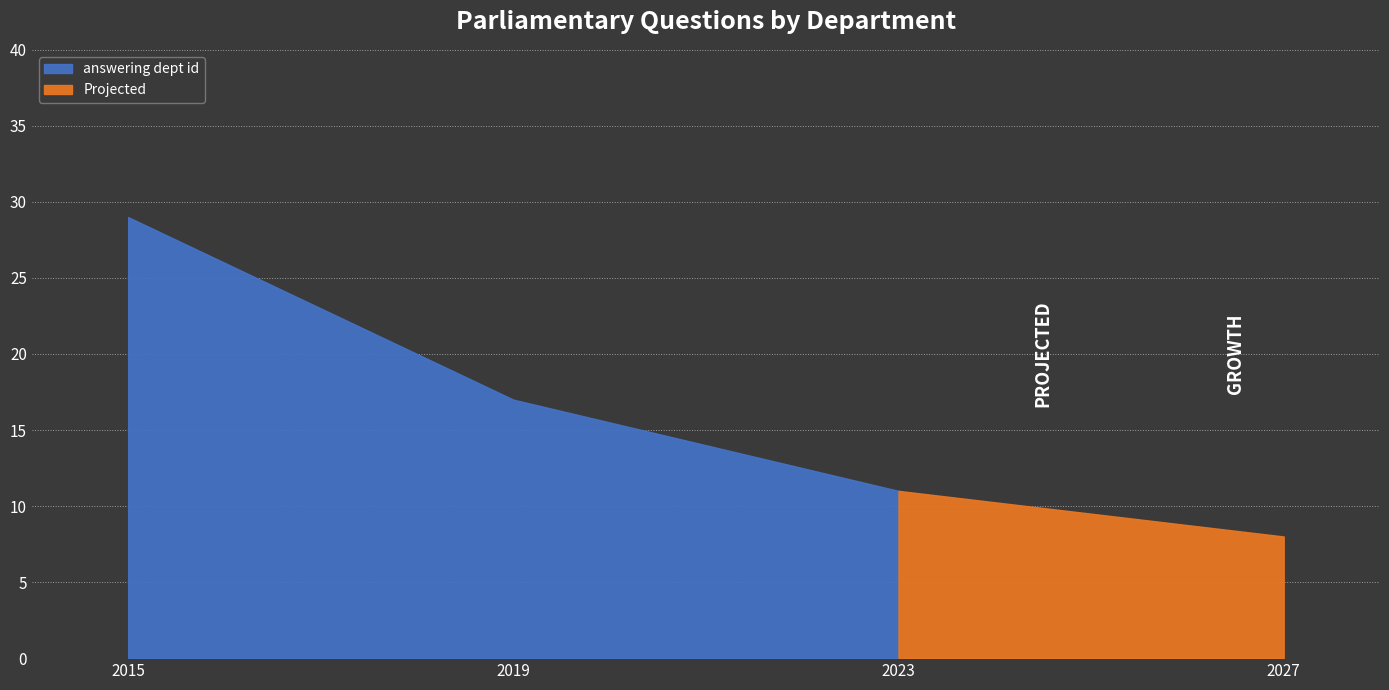

True or false: the data shows 29 at 2015-06-23.

True